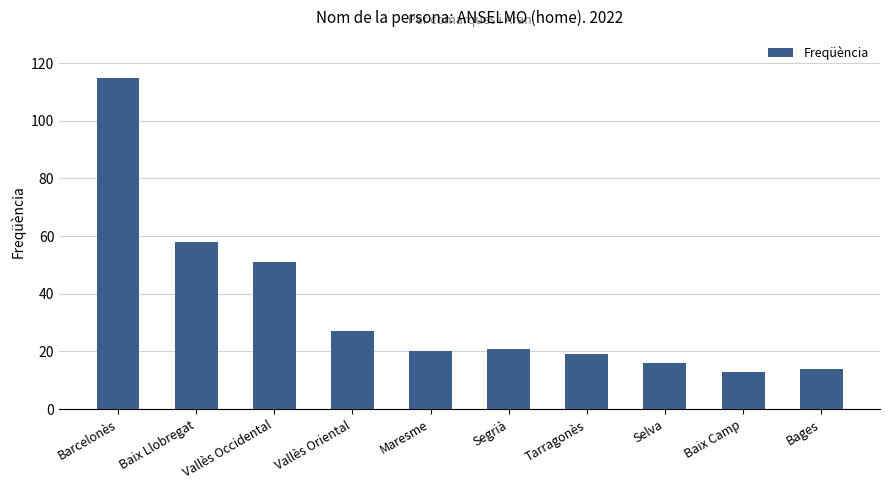

Reading left to right, transcribe all the data shown in this chart.

115	58	51	27	20	21	19	16	13	14